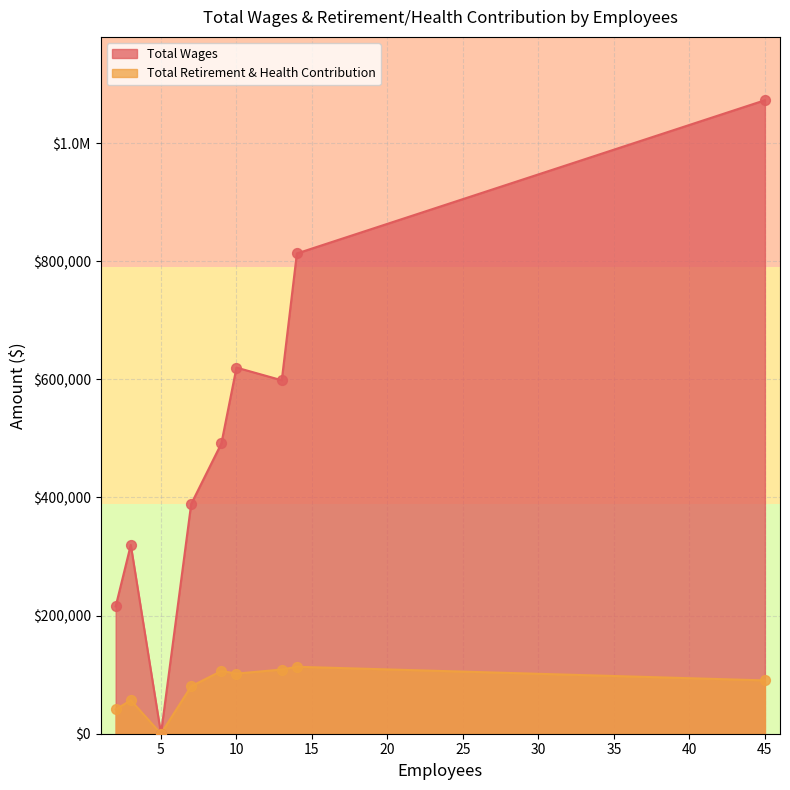

At which category is the sum across all series the highest?

45